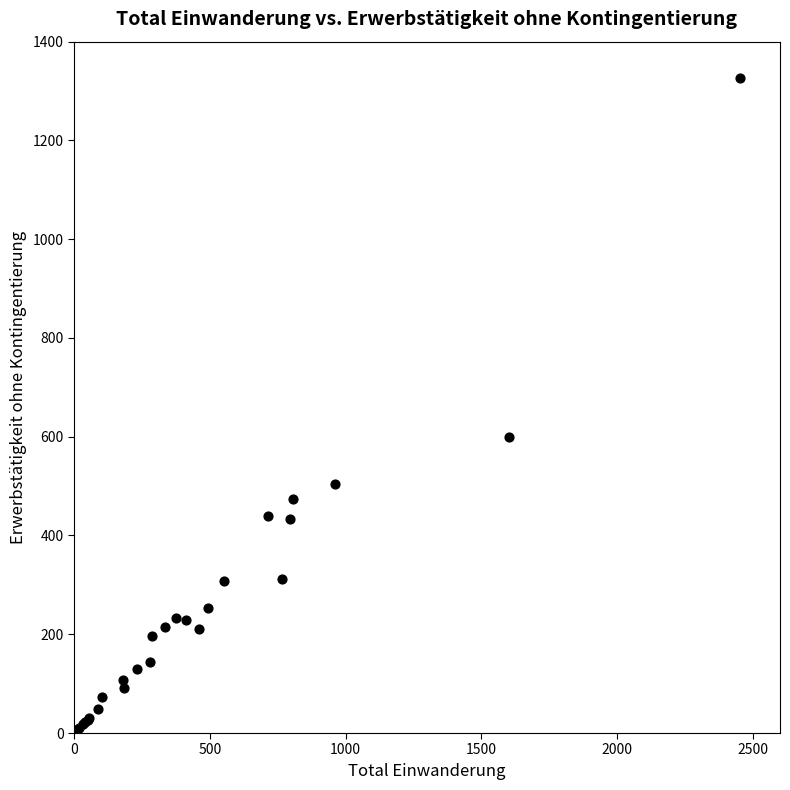

What Y value in the scatter plot is closest to 666?

600